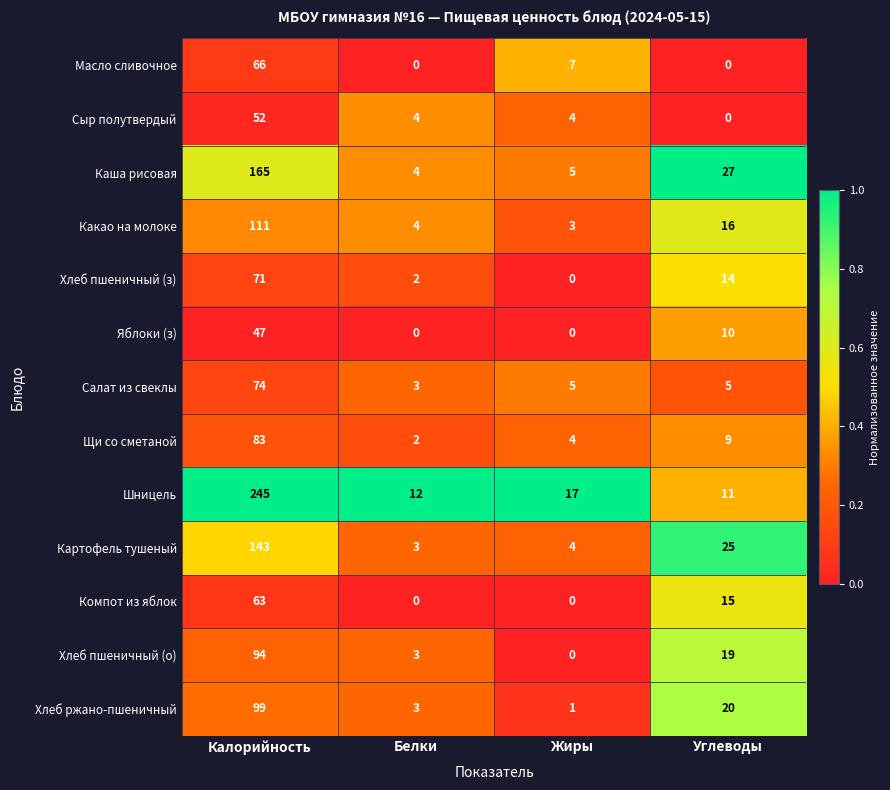

Which category has the highest value across all series?

Калорийность